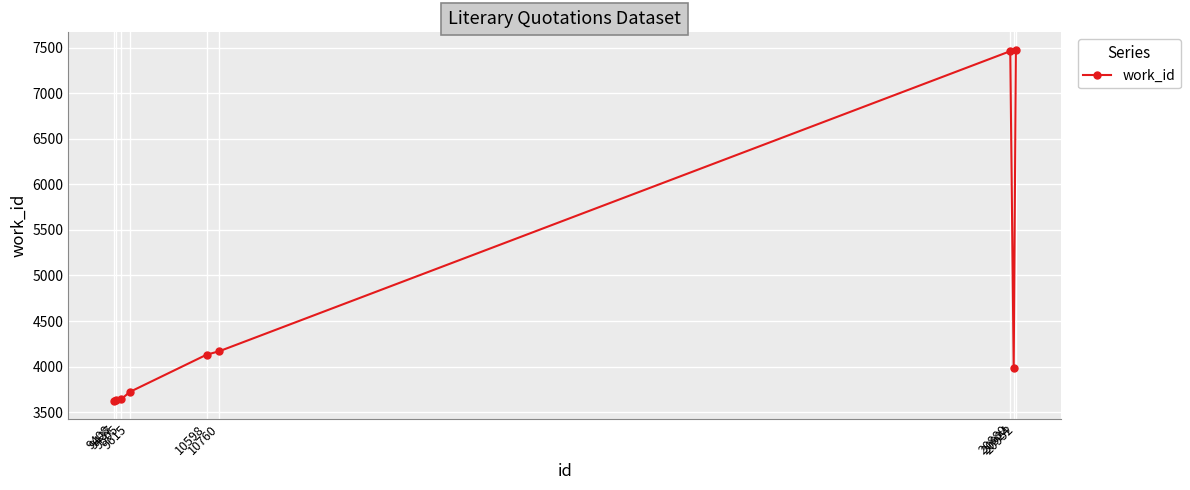

What is the average value?

4649